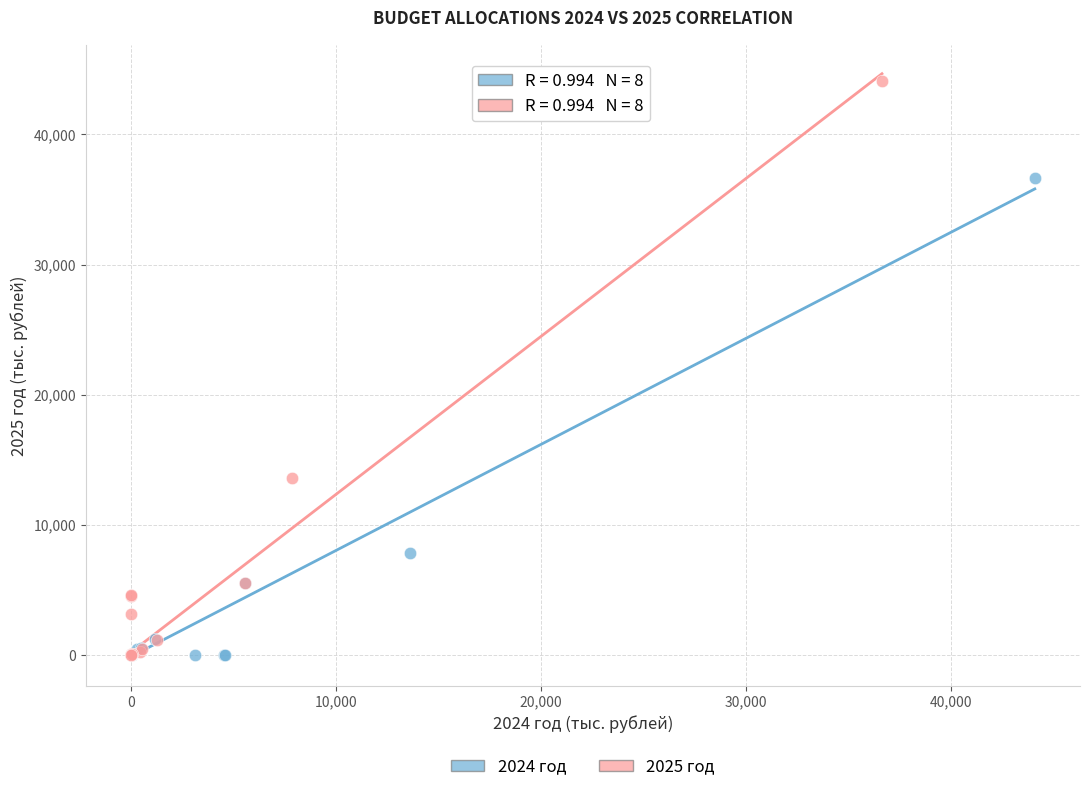

What are all the series names shown in the legend?

2024 год, 2025 год